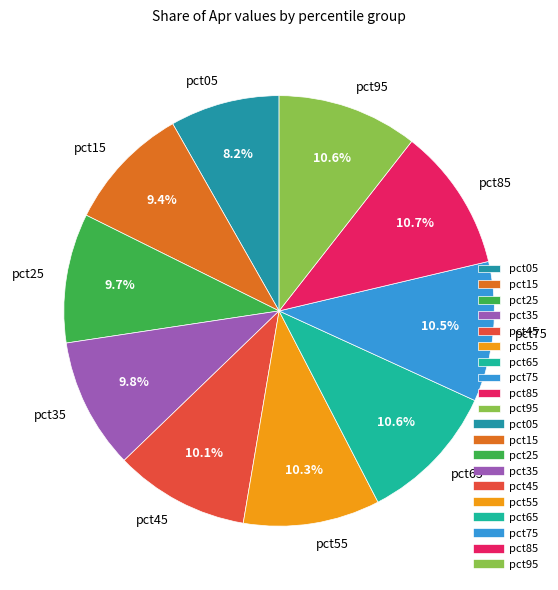

How many slices are in this pie chart?

10